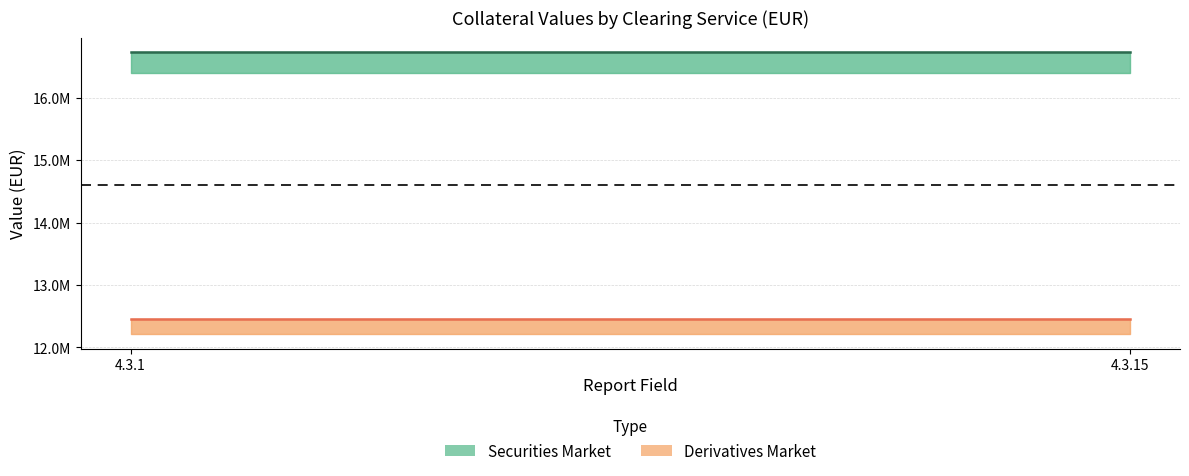

Rank the series by their maximum value, from lowest to highest.

Derivatives Market centre, Securities Market centre